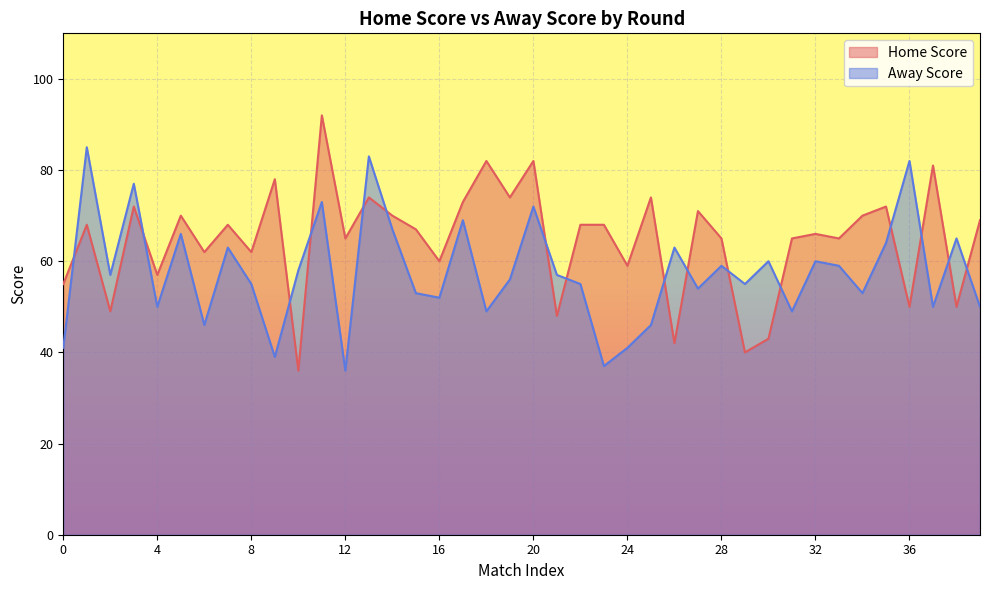

Which series ends up on top after the final intersection of Away Score and Home Score?

Home Score